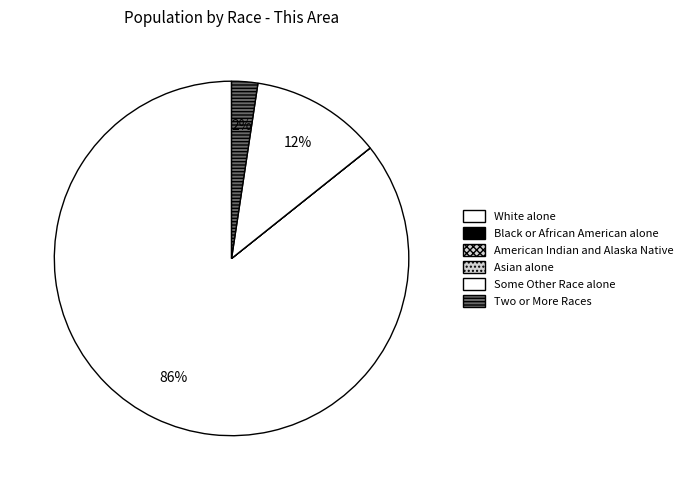

How many segments does this pie chart have?

6